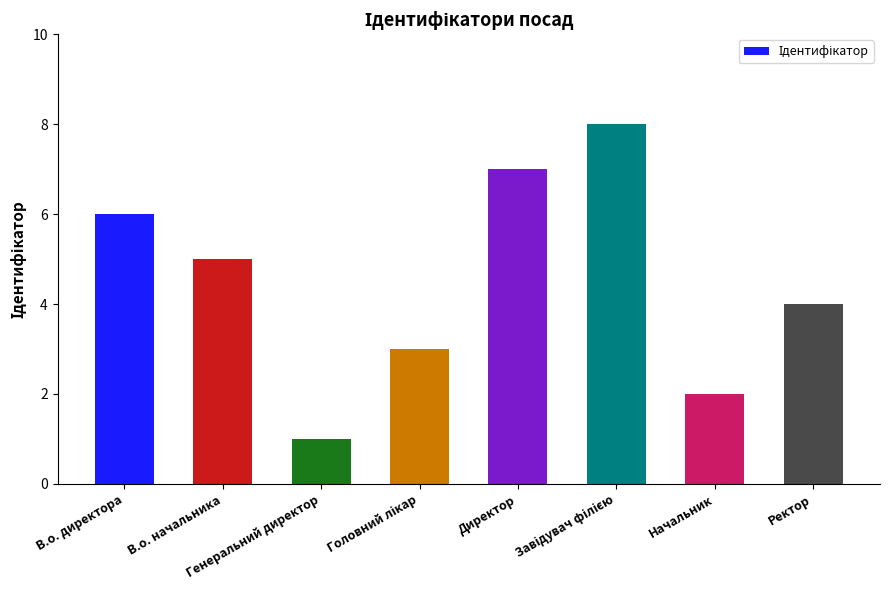

What is the sum of all values?

36